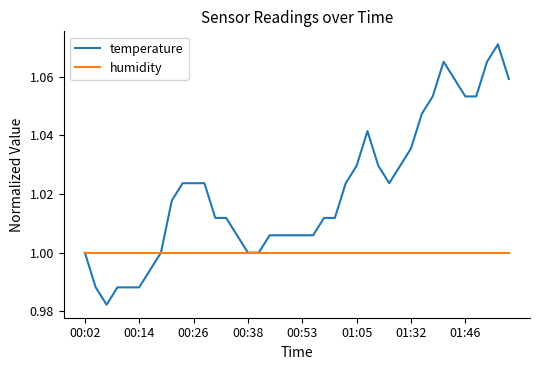

Which series has the widest spread of values?

temperature